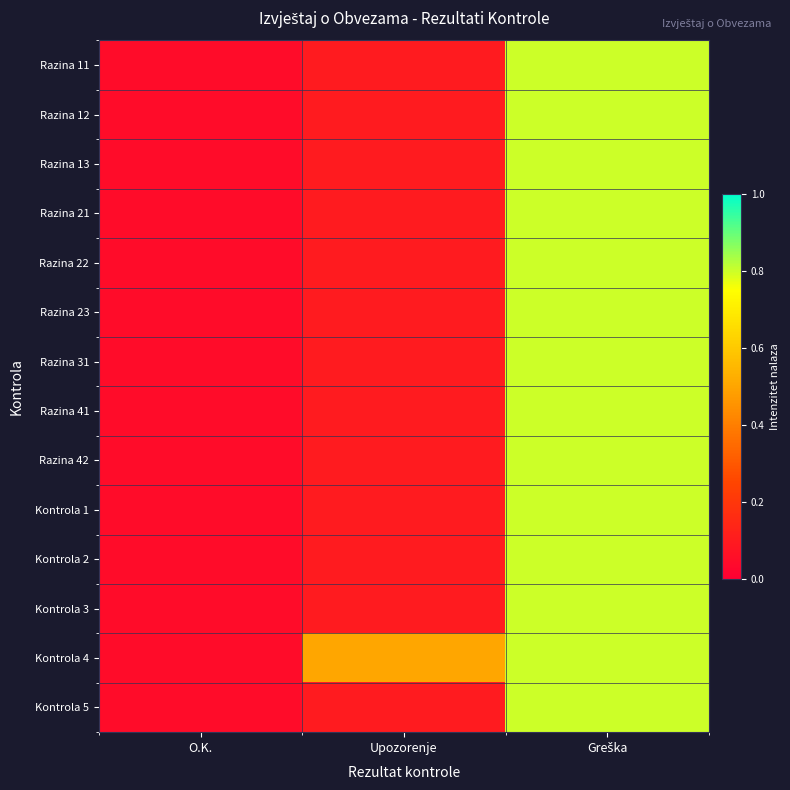

Reading left to right, extract all data points from this chart.

Razina 11: O.K.=0.1	Upozorenje=0.1	Greška=0.8
Razina 12: O.K.=0.1	Upozorenje=0.1	Greška=0.8
Razina 13: O.K.=0.1	Upozorenje=0.1	Greška=0.8
Razina 21: O.K.=0.1	Upozorenje=0.1	Greška=0.8
Razina 22: O.K.=0.1	Upozorenje=0.1	Greška=0.8
Razina 23: O.K.=0.1	Upozorenje=0.1	Greška=0.8
Razina 31: O.K.=0.1	Upozorenje=0.1	Greška=0.8
Razina 41: O.K.=0.1	Upozorenje=0.1	Greška=0.8
Razina 42: O.K.=0.1	Upozorenje=0.1	Greška=0.8
Kontrola 1: O.K.=0.1	Upozorenje=0.1	Greška=0.8
Kontrola 2: O.K.=0.1	Upozorenje=0.1	Greška=0.8
Kontrola 3: O.K.=0.1	Upozorenje=0.1	Greška=0.8
Kontrola 4: O.K.=0.1	Upozorenje=0.5	Greška=0.8
Kontrola 5: O.K.=0.1	Upozorenje=0.1	Greška=0.8